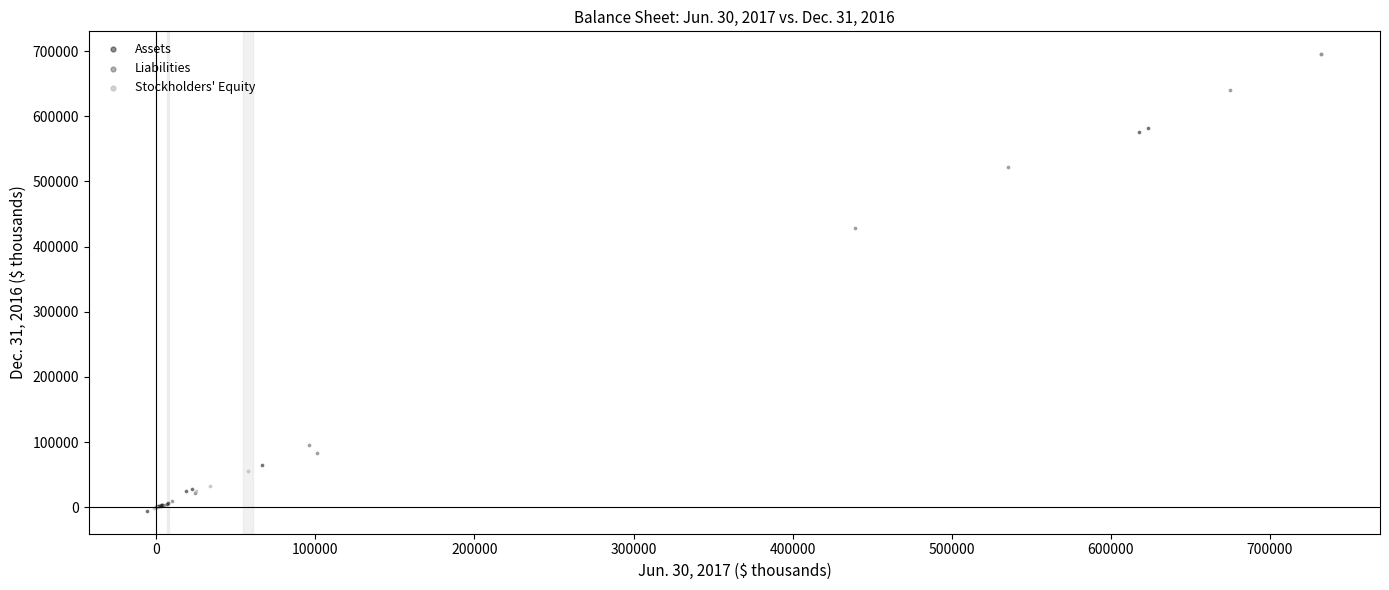

What are all the series names shown in the legend?

Assets, Liabilities, Stockholders' Equity